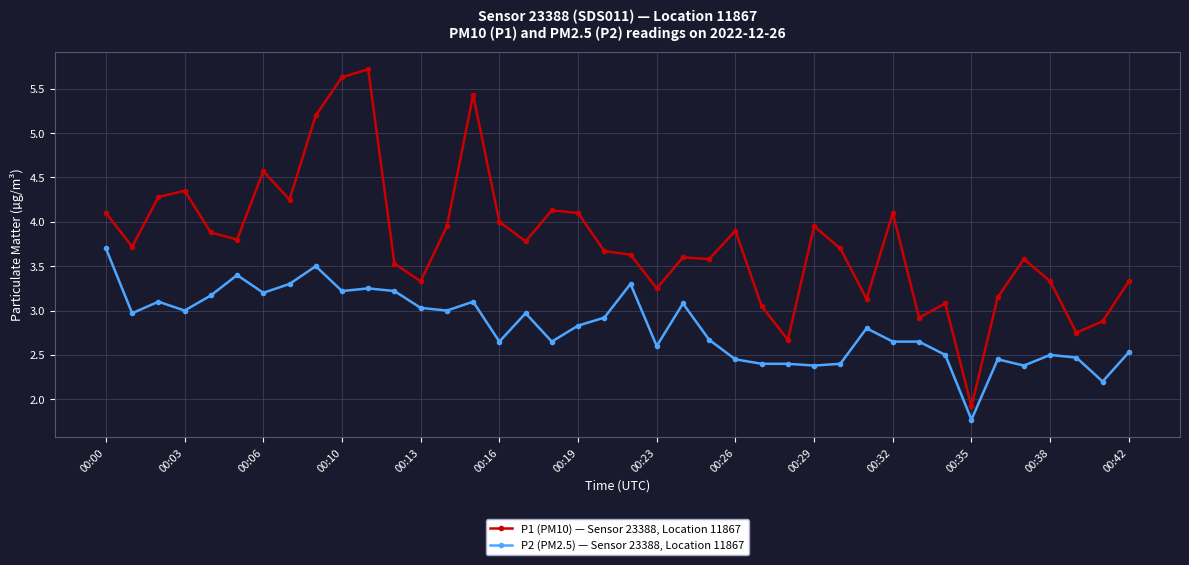

Rank the series by their average value, from highest to lowest.

P1 (PM10) — Sensor 23388, Location 11867, P2 (PM2.5) — Sensor 23388, Location 11867